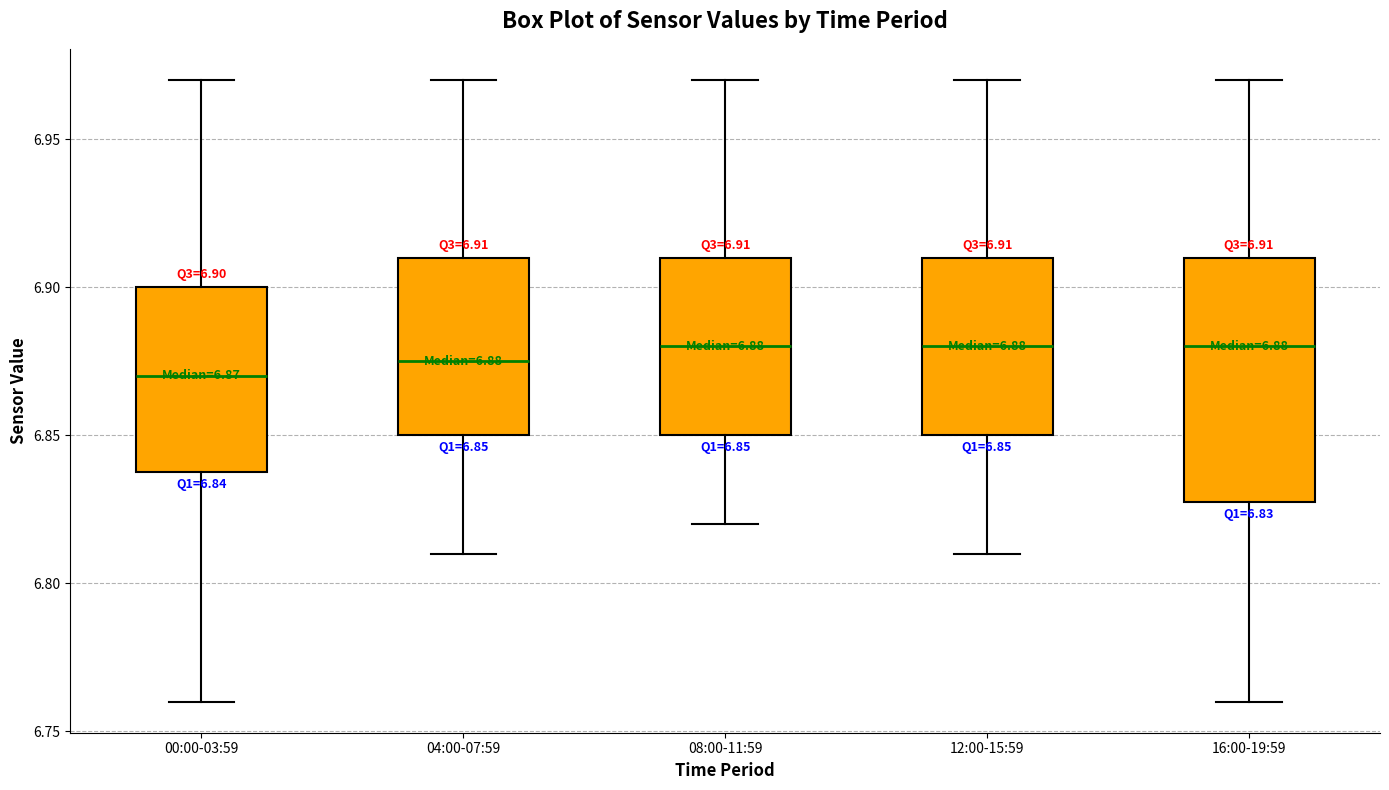

Which box is the tallest, from its lower edge to its upper edge?

16:00-19:59